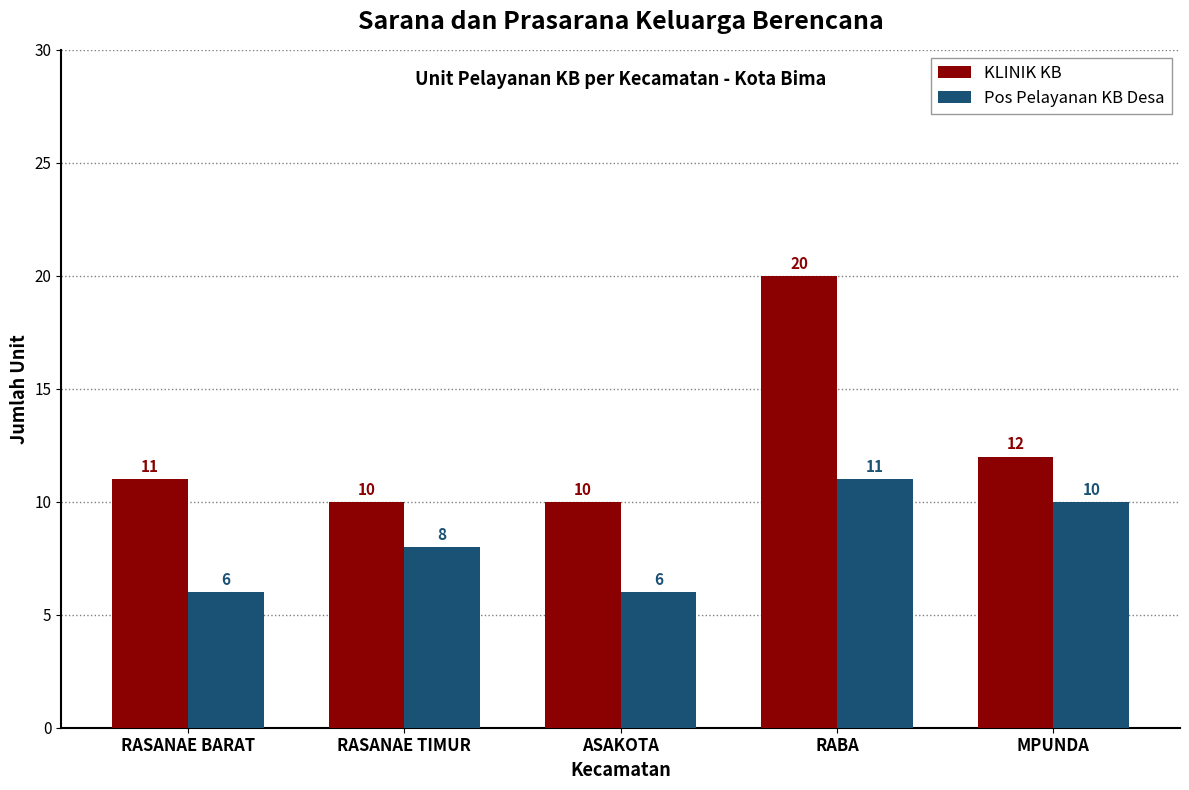

At which label does Pos Pelayanan KB Desa reach its peak?

RABA